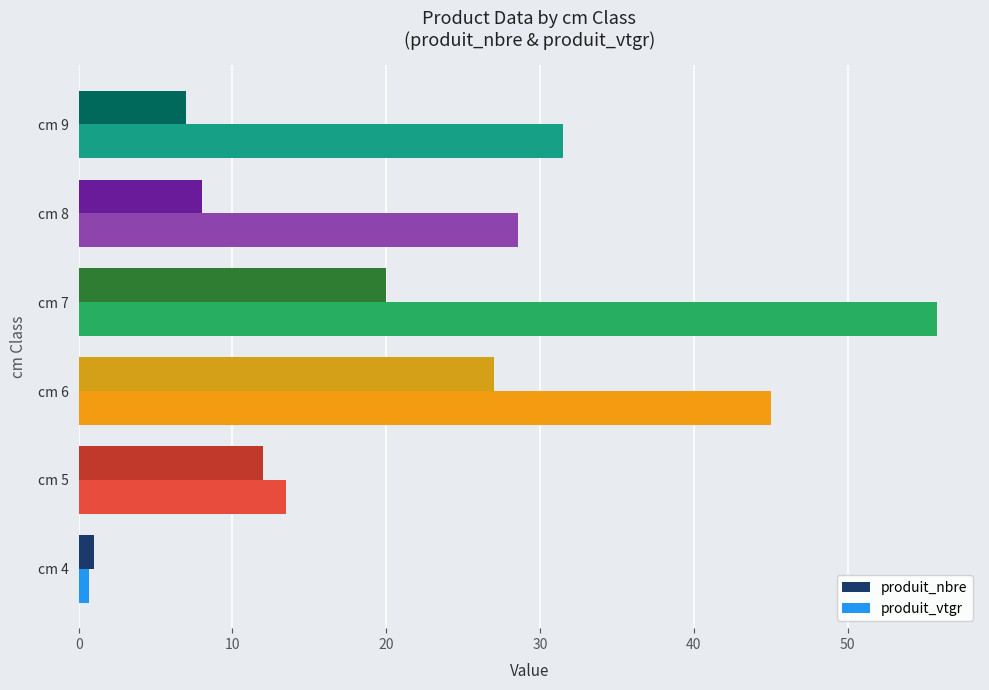

Which series has the largest total across all categories?

produit_vtgr